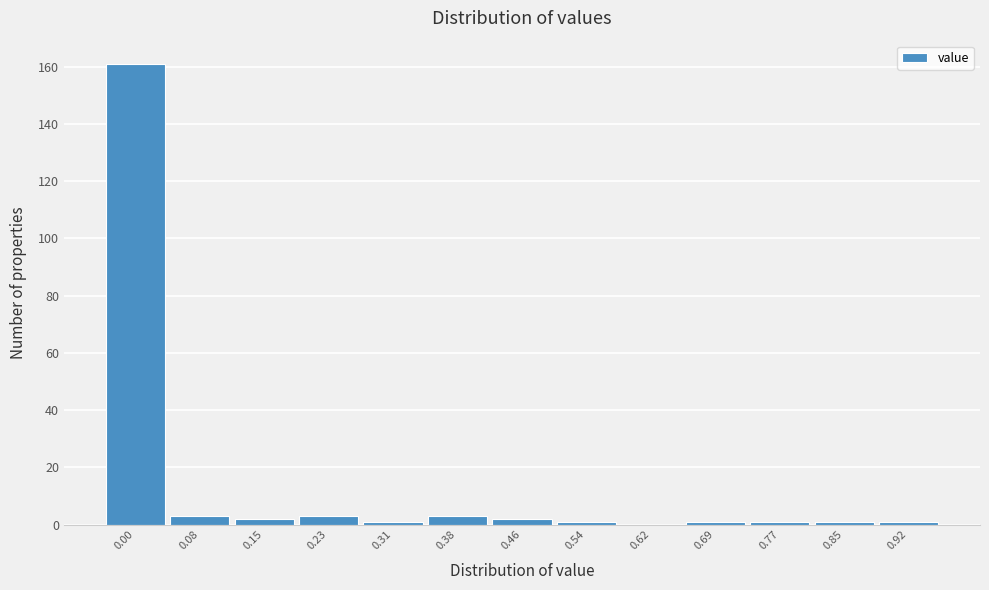

Reading right to left, what are all the values shown in this chart?

0.92=1	0.85=1	0.77=1	0.69=1	0.62=0	0.54=1	0.46=2	0.38=3	0.31=1	0.23=3	0.15=2	0.08=3	0.00=161